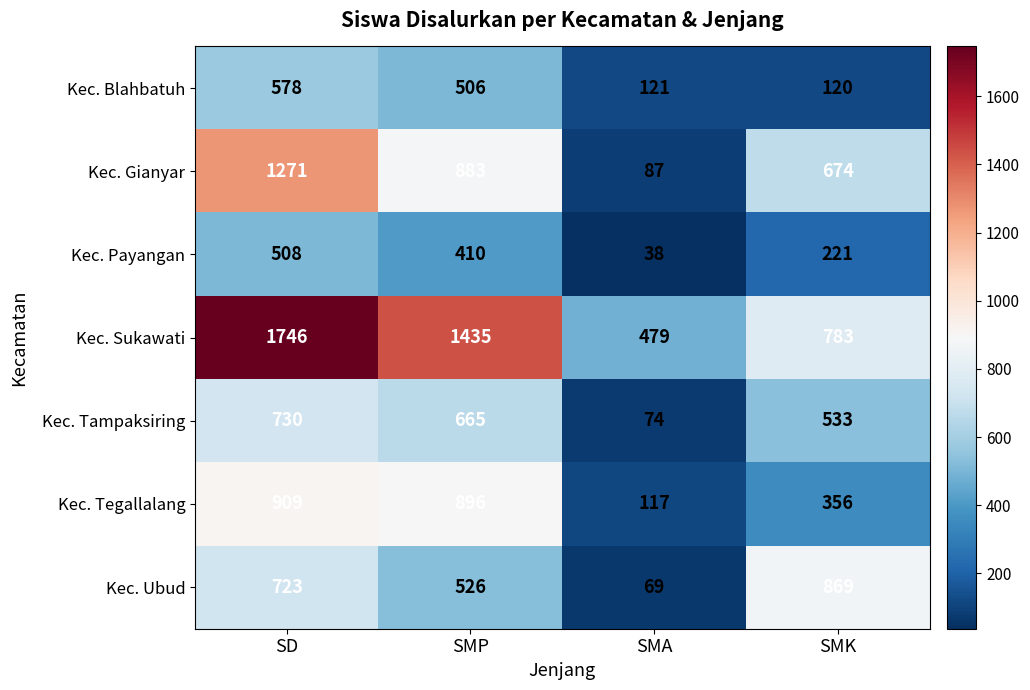

Which series has the widest spread of values?

Kec. Sukawati